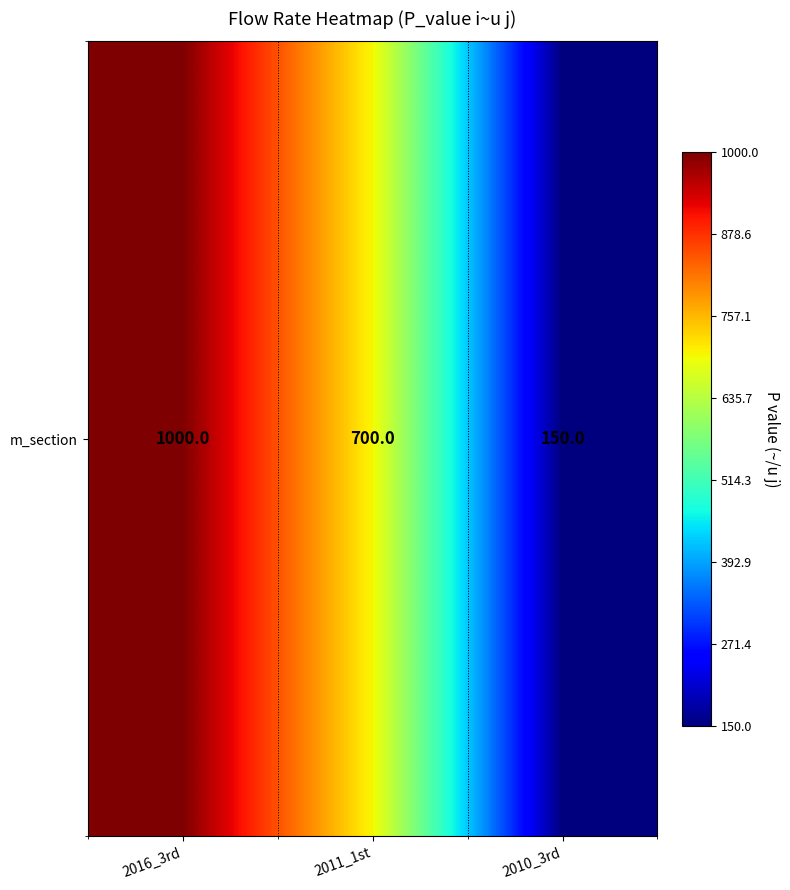

What is the sum of the values at 2011_1st and 2010_3rd?

850